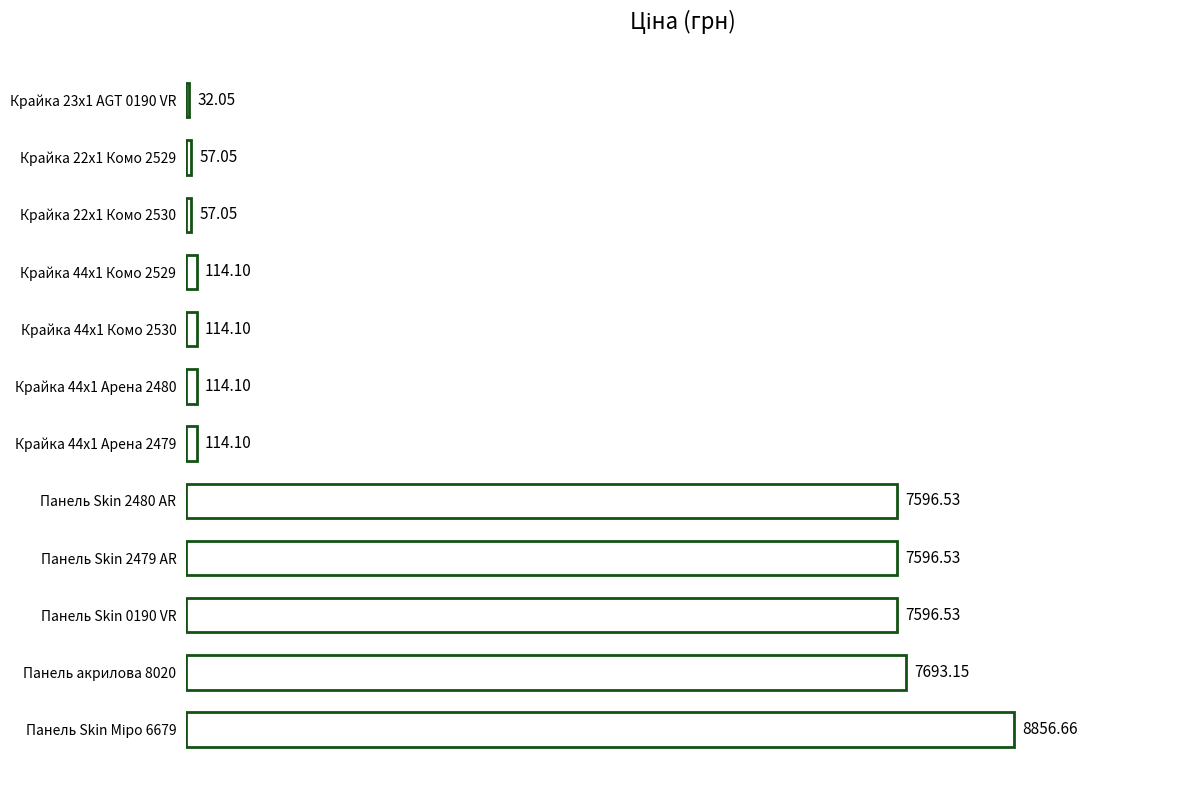

What is the difference between the second highest and second lowest values?

7636.1